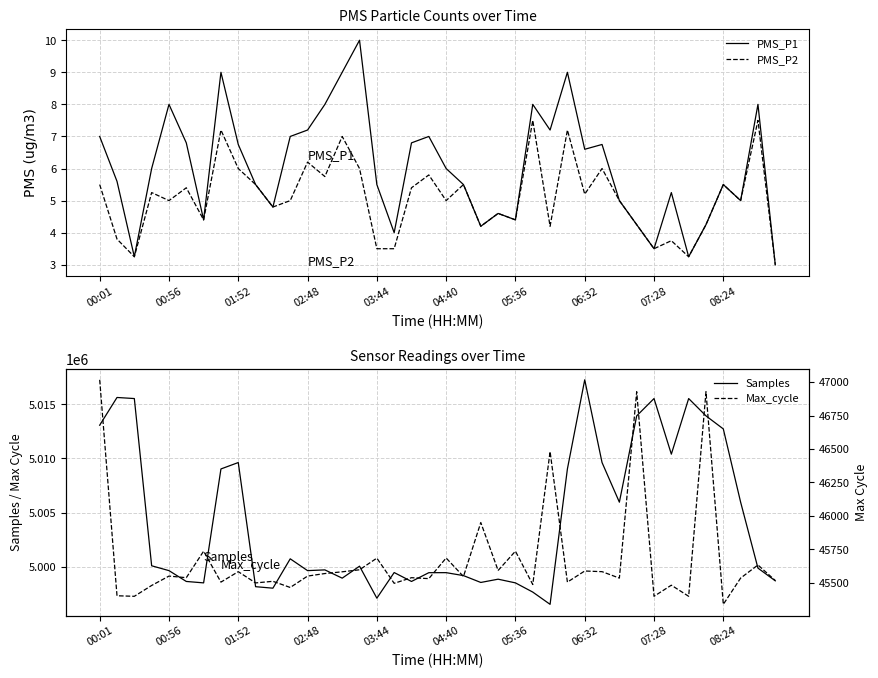

How many lines are shown in the chart?

4